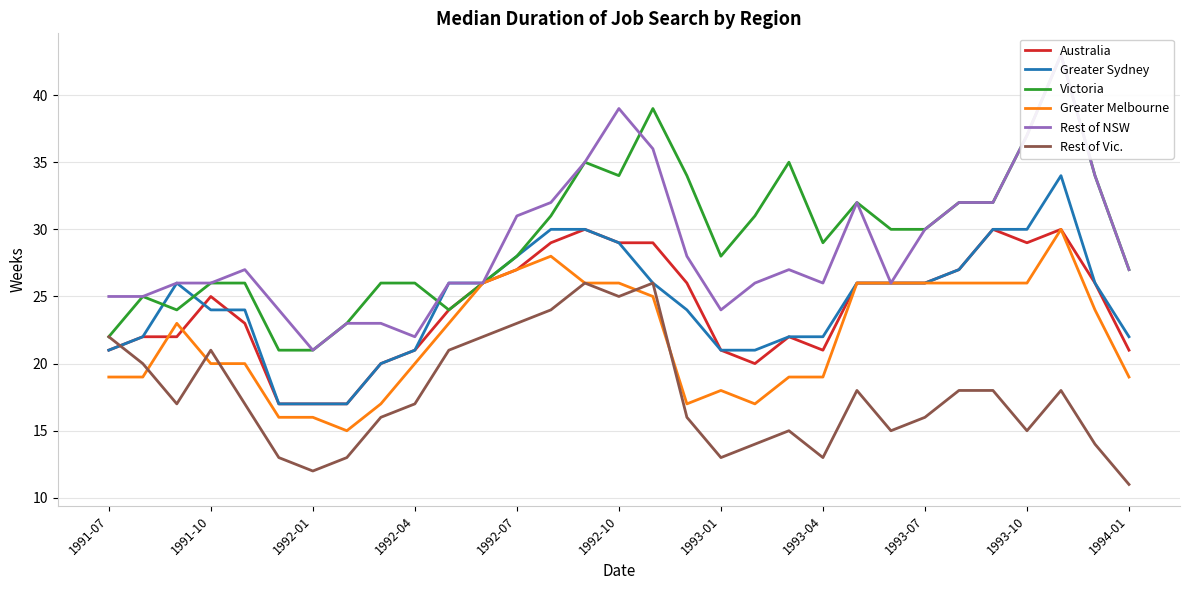

Which series has the largest total across all categories?

Victoria